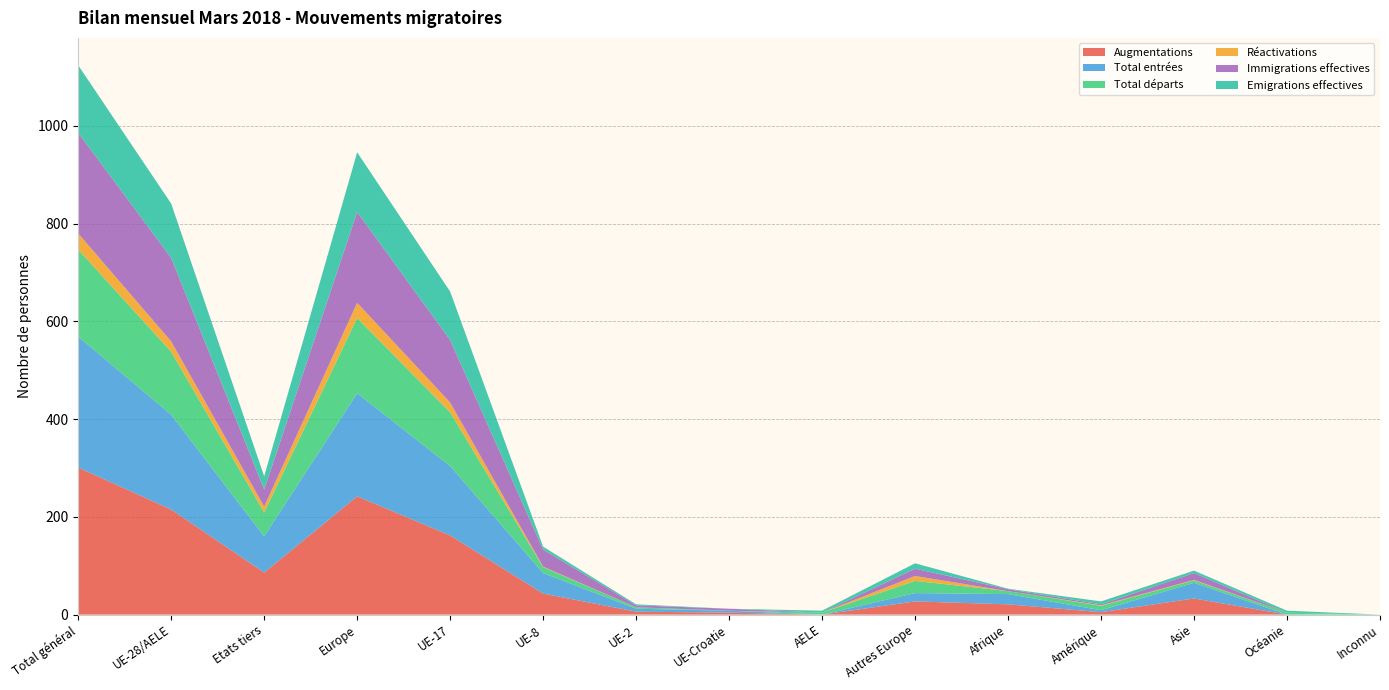

Reading right to left, what are all the values shown in this chart?

Augmentations: 0	0	33	5	21	27	0	4	6	43	162	242	86	215	301
Total entrées: 0	0	32	4	21	17	0	4	6	42	142	211	74	194	268
Total départs: 0	4	5	9	6	25	4	0	3	12	110	154	49	129	178
Réactivations: 0	0	1	1	0	10	0	0	0	1	20	31	12	21	33
Immigrations effectives: 0	0	14	2	4	15	0	4	4	35	128	186	35	171	206
Emigrations effectives: 0	4	5	6	1	11	4	0	2	6	99	122	27	111	138